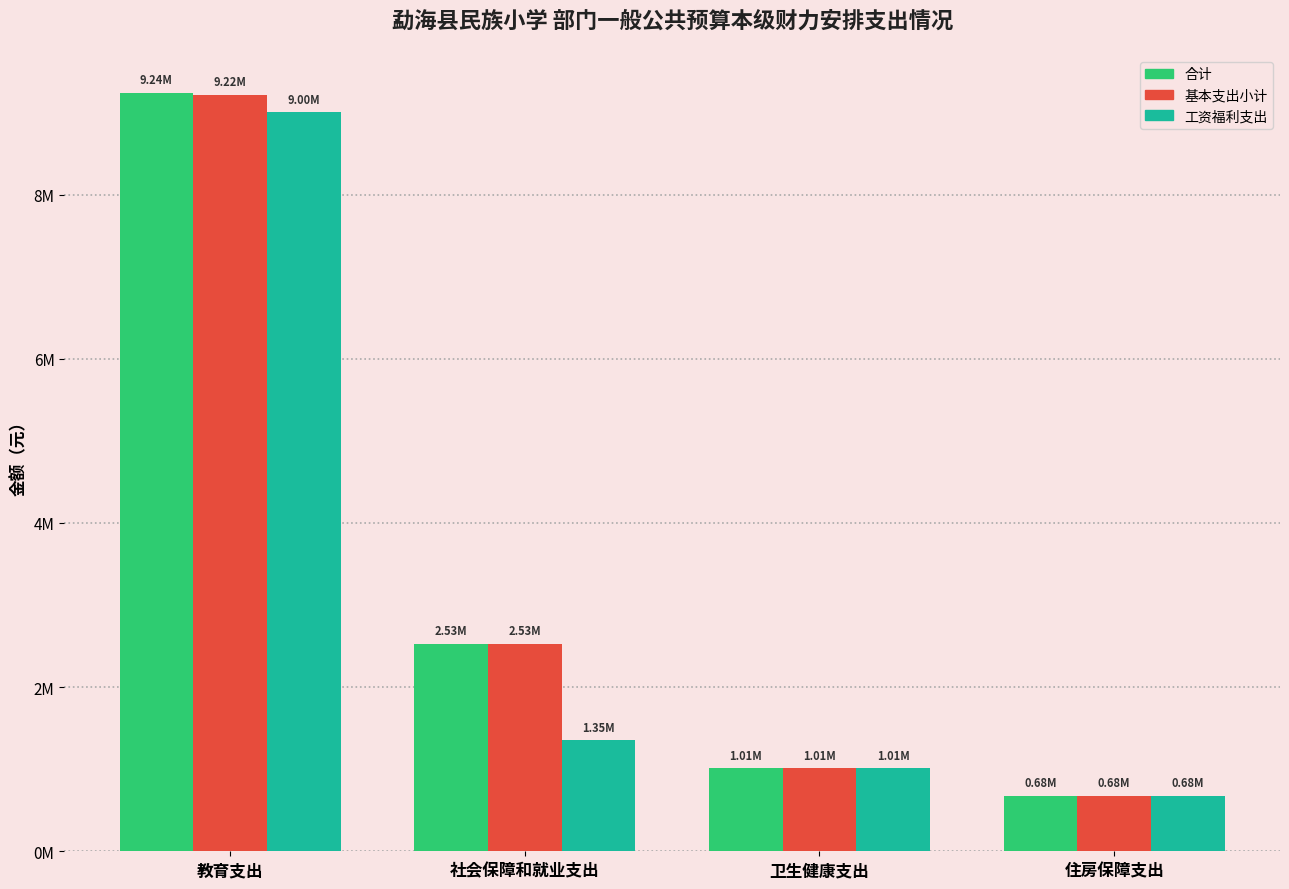

What are all the series names shown in the legend?

合计, 基本支出小计, 工资福利支出